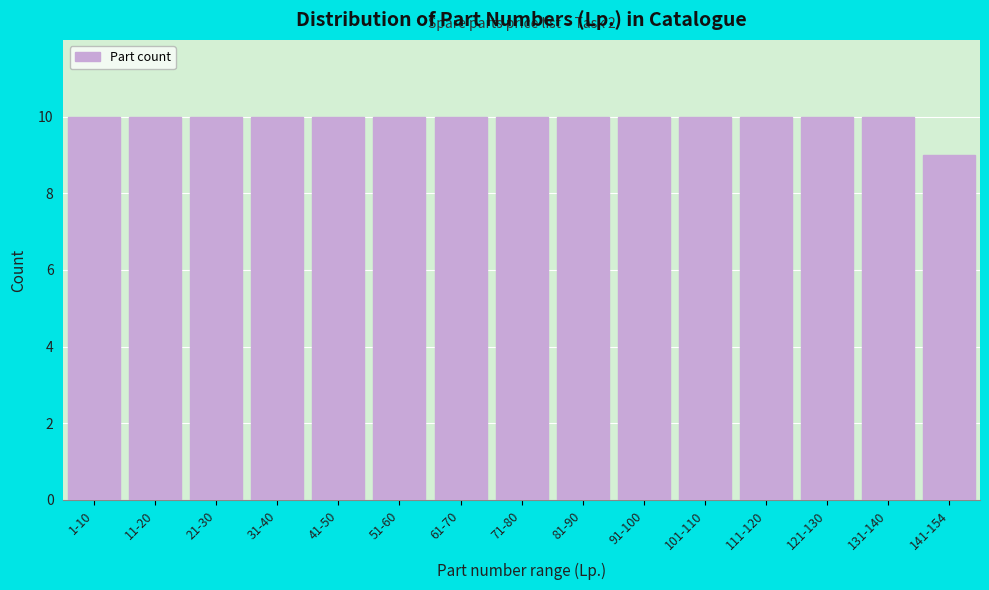

Reading left to right, transcribe all the data shown in this chart.

1-10=10	11-20=10	21-30=10	31-40=10	41-50=10	51-60=10	61-70=10	71-80=10	81-90=10	91-100=10	101-110=10	111-120=10	121-130=10	131-140=10	141-154=9